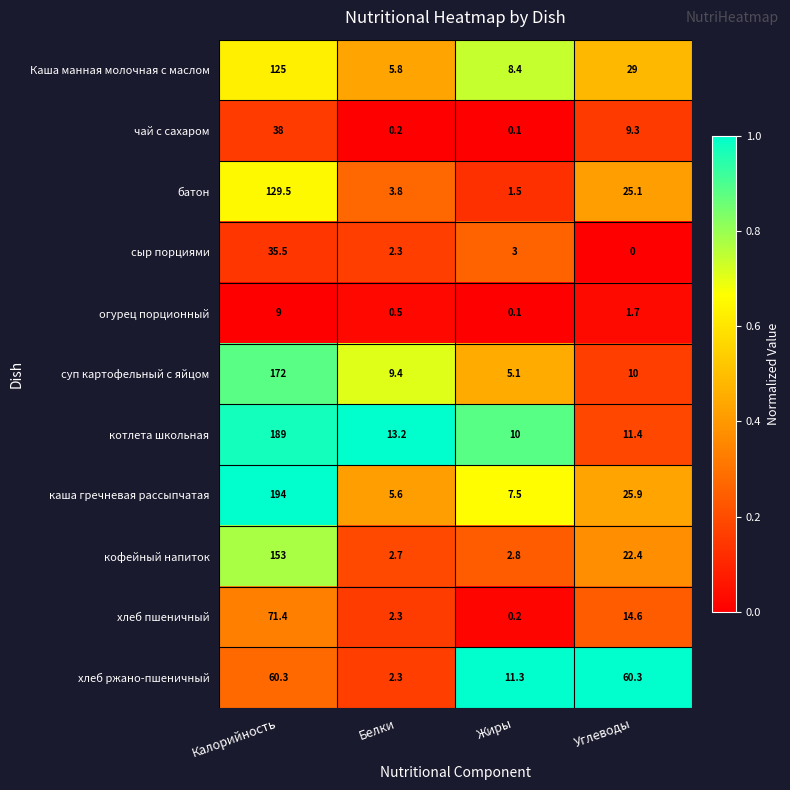

The каша гречневая рассыпчатая series shows 67.3 at Калорийность. True or false?

False